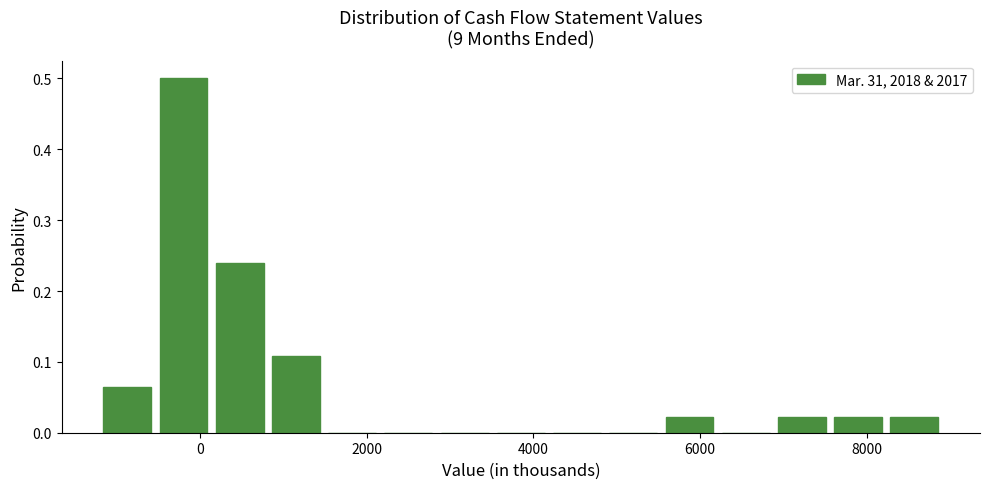

Read against the x-axis, roughly where is the centre of the tallest bar?

-200